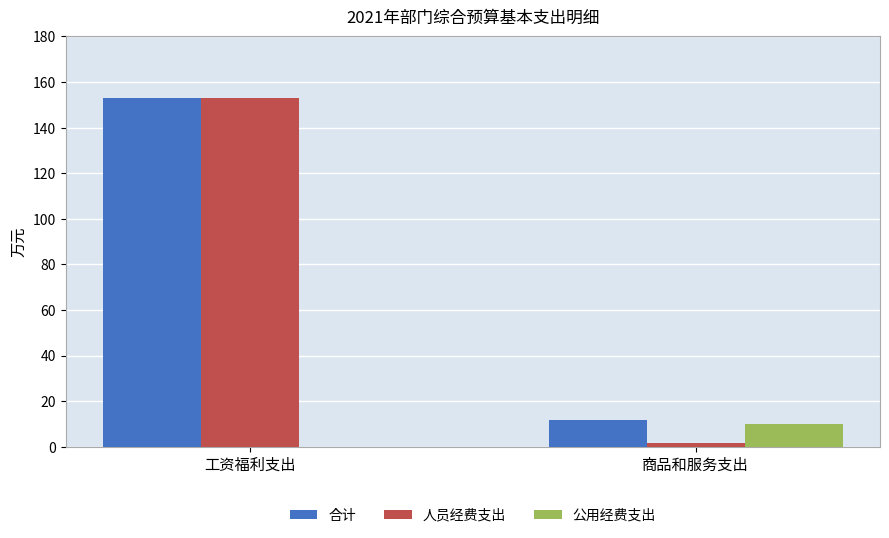

How many categories are shown in the chart?

2